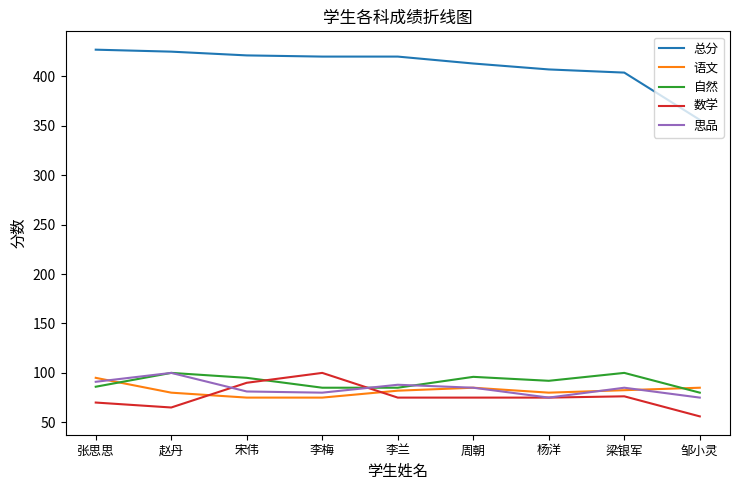

What is the difference between the second highest and second lowest values in the 思品 series?

16.0